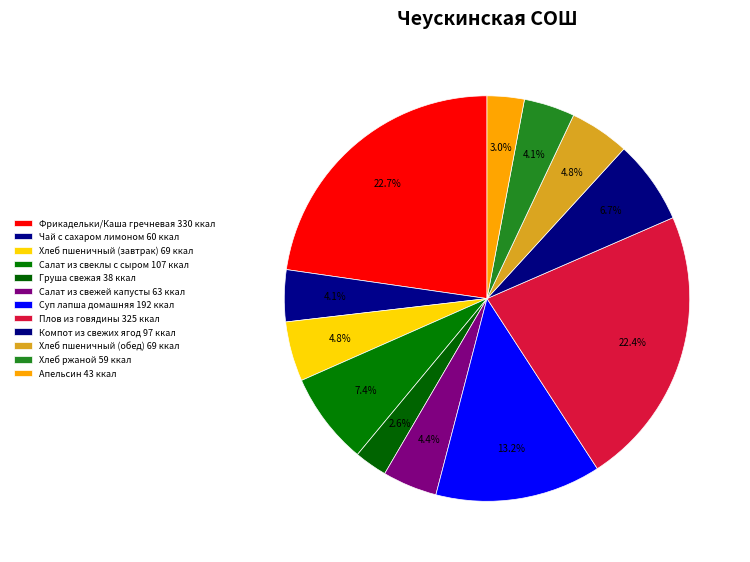

What percentage do Суп лапша домашняя and Компот из свежих ягод together represent?

19.9%